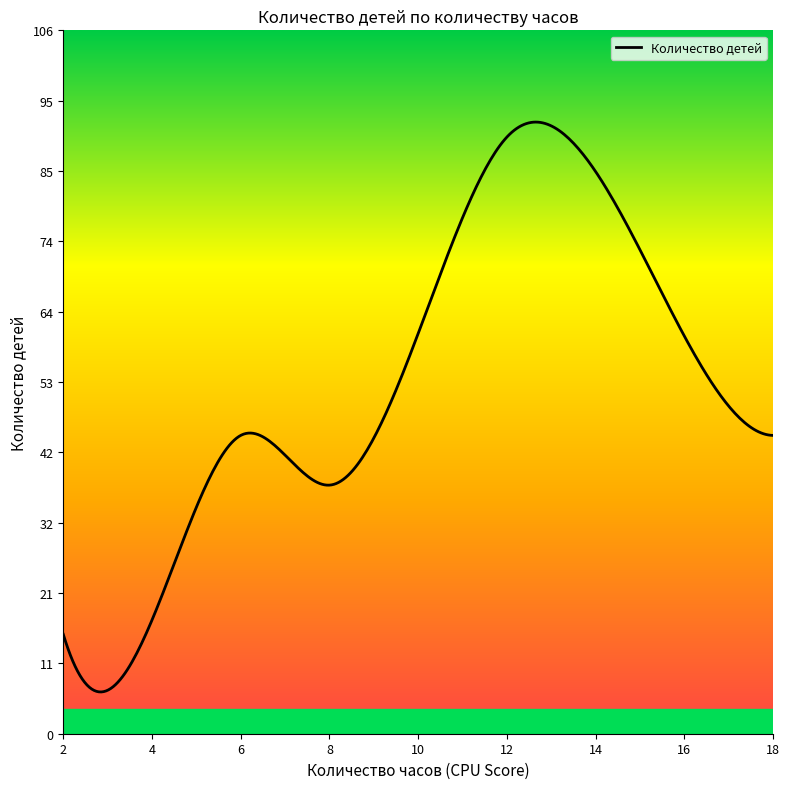

What is the difference between the maximum and minimum values?

86.0